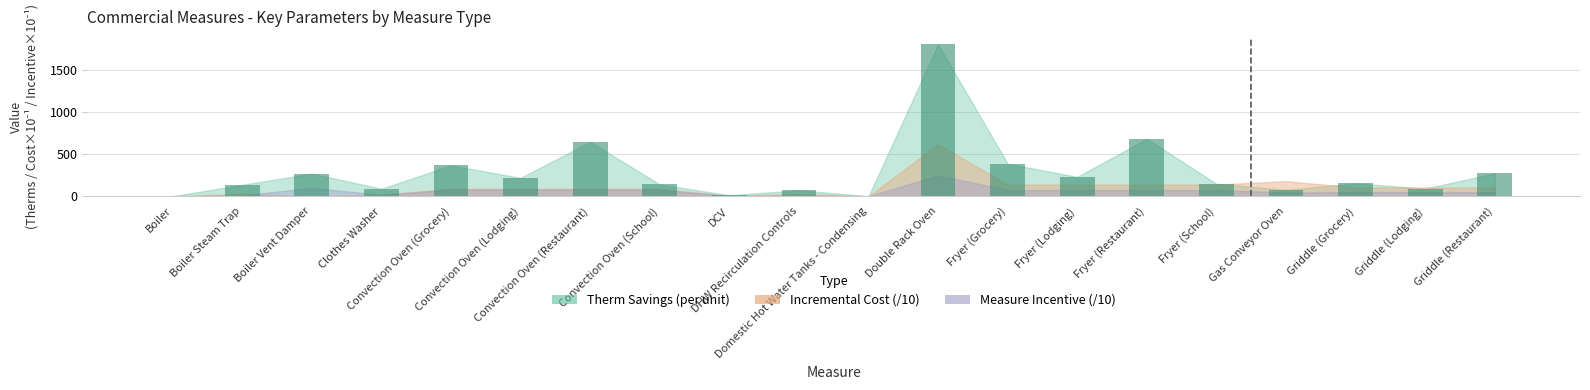

What is the sum of all values?

5817.2